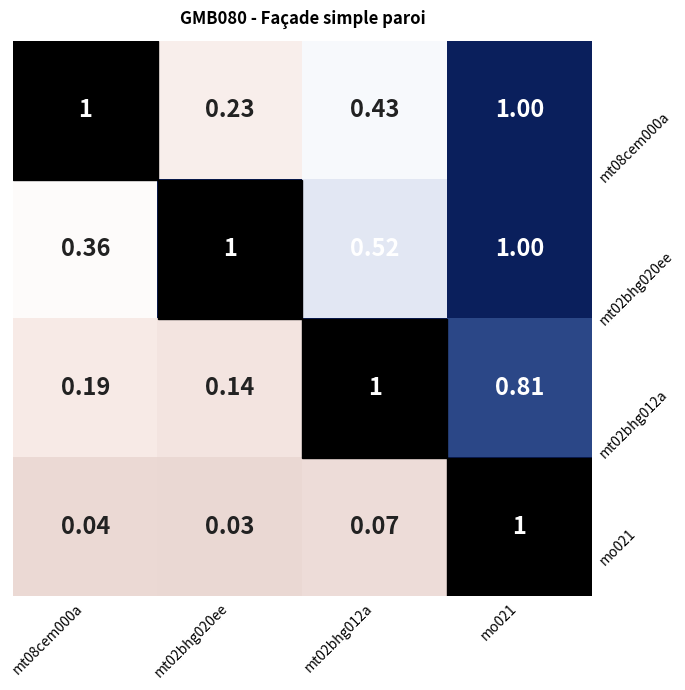

Is the value of mt02bhg020ee at mt02bhg020ee greater than the value of mt02bhg012a at mt08cem000a?

Yes